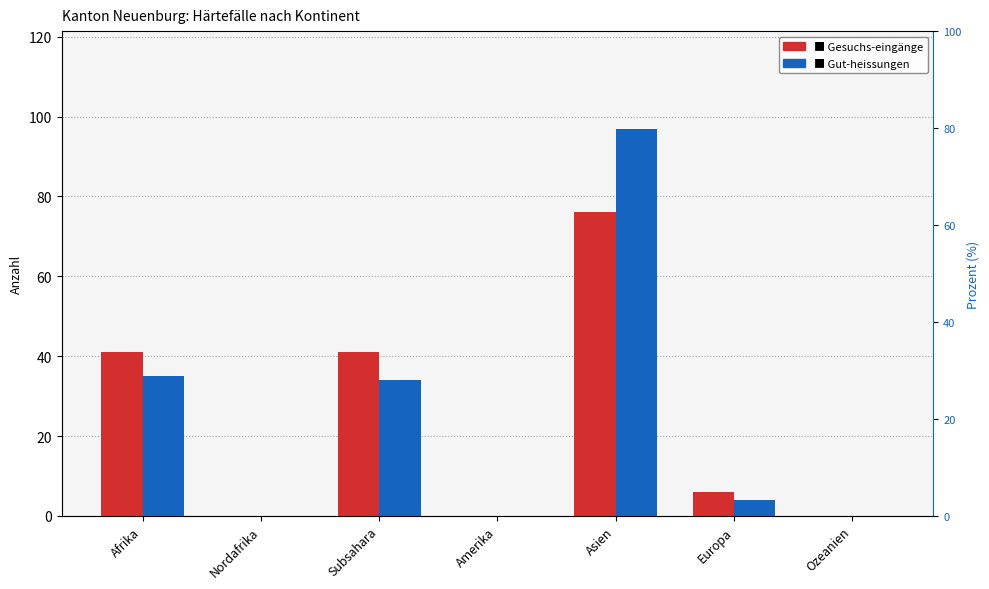

How many data points does each series have?

7